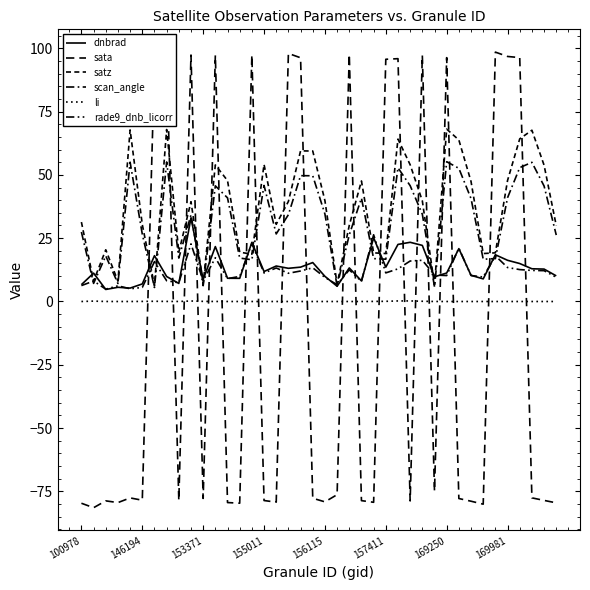

What is the highest value of the li series?

0.2